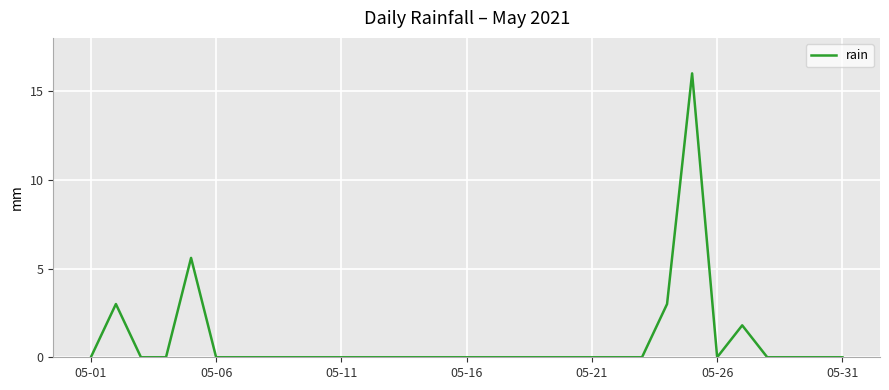

What is the maximum value shown in the chart?

16.0